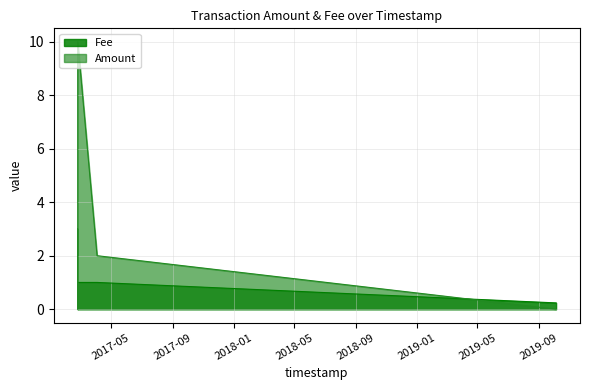

Which category has the lowest value in the Fee series?

2019-10-04 14:30:44